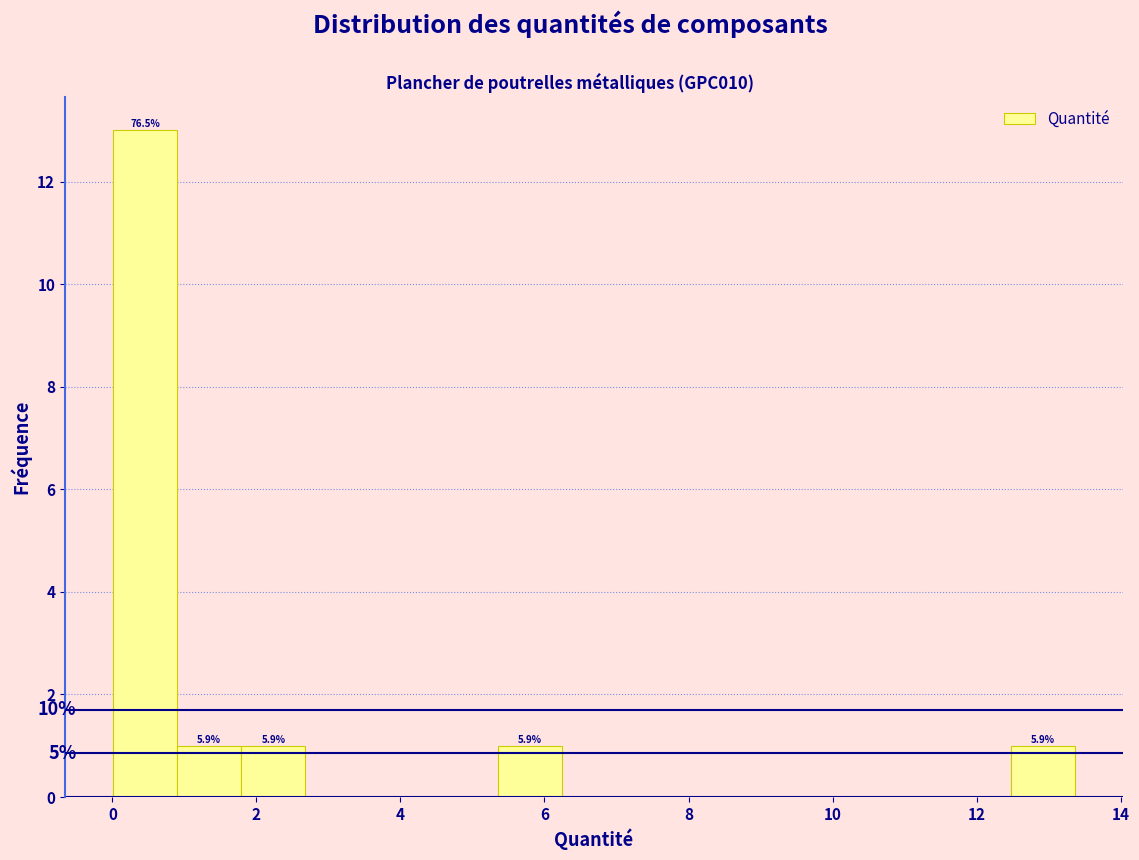

Which range on the x-axis has the tallest bar?

0.0 to 1.0